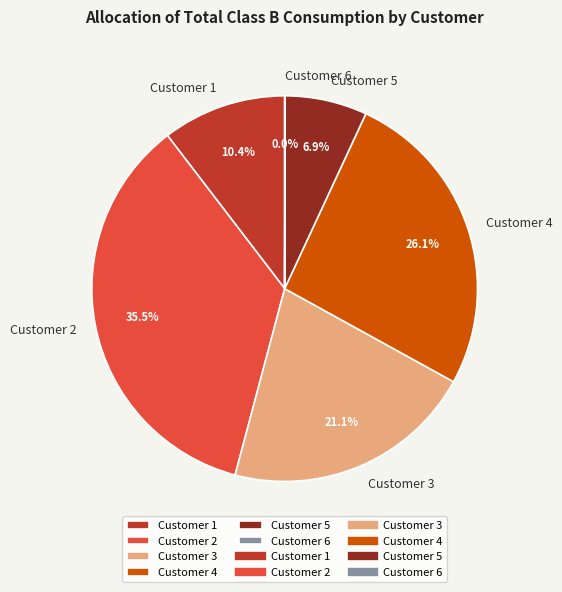

Which category has the biggest portion of the pie?

Customer 2